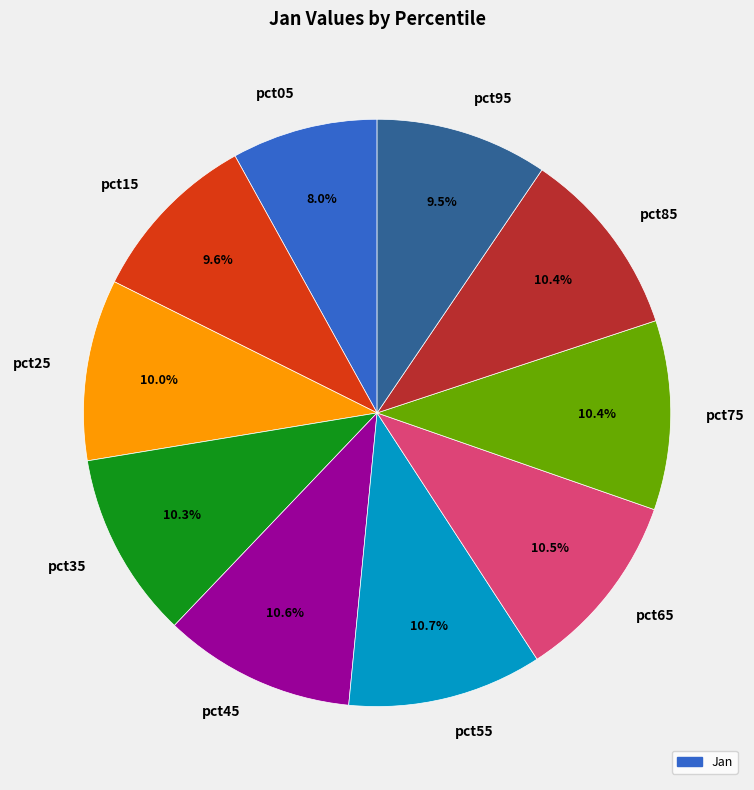

The pct85 slice represents 23% of the pie. True or false?

False